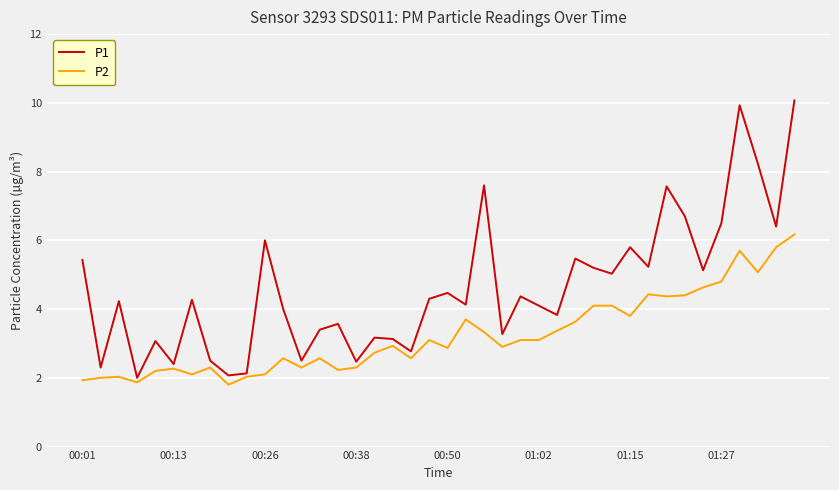

What is the greatest value displayed?

10.1